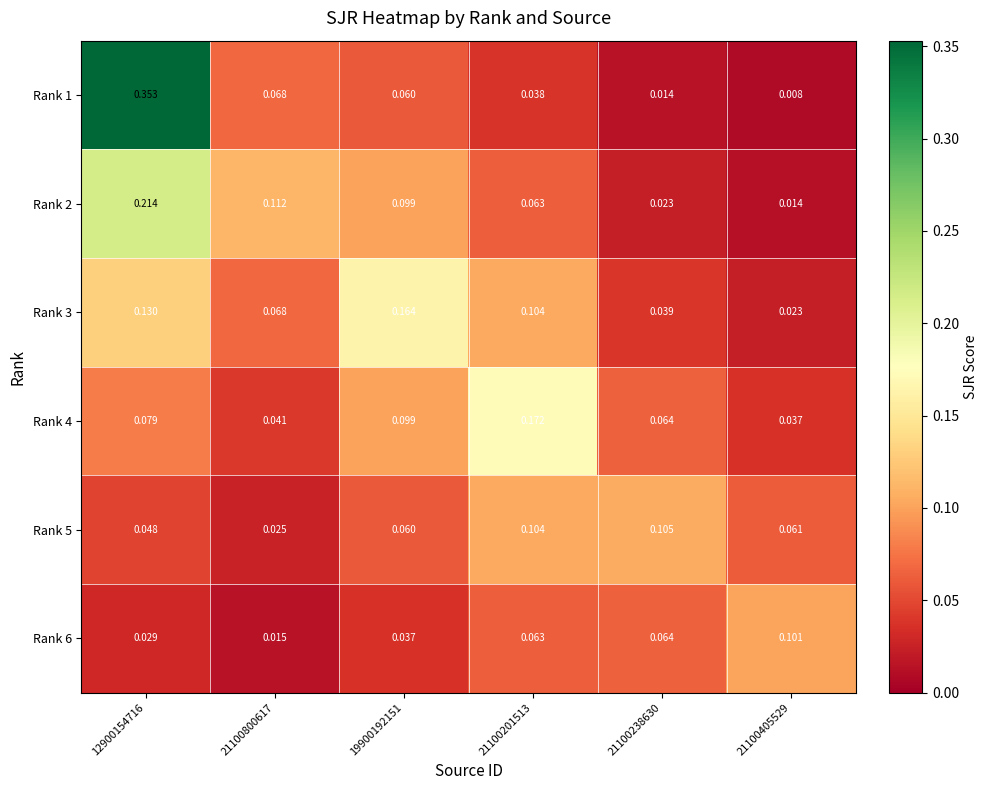

Which series has the widest spread of values?

Rank 1